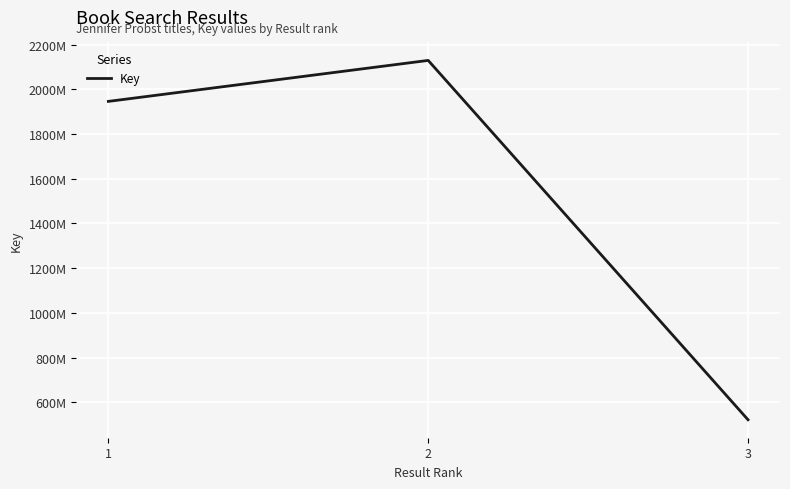

What is the value of the 3rd point from the left?

522035018